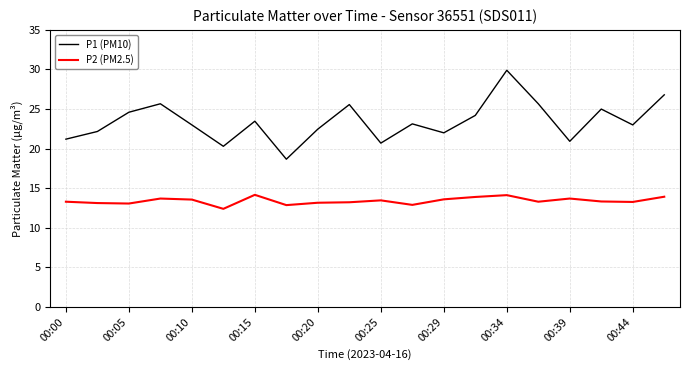

True or false: P2 (PM2.5) and P1 (PM10) cross at least once.

False